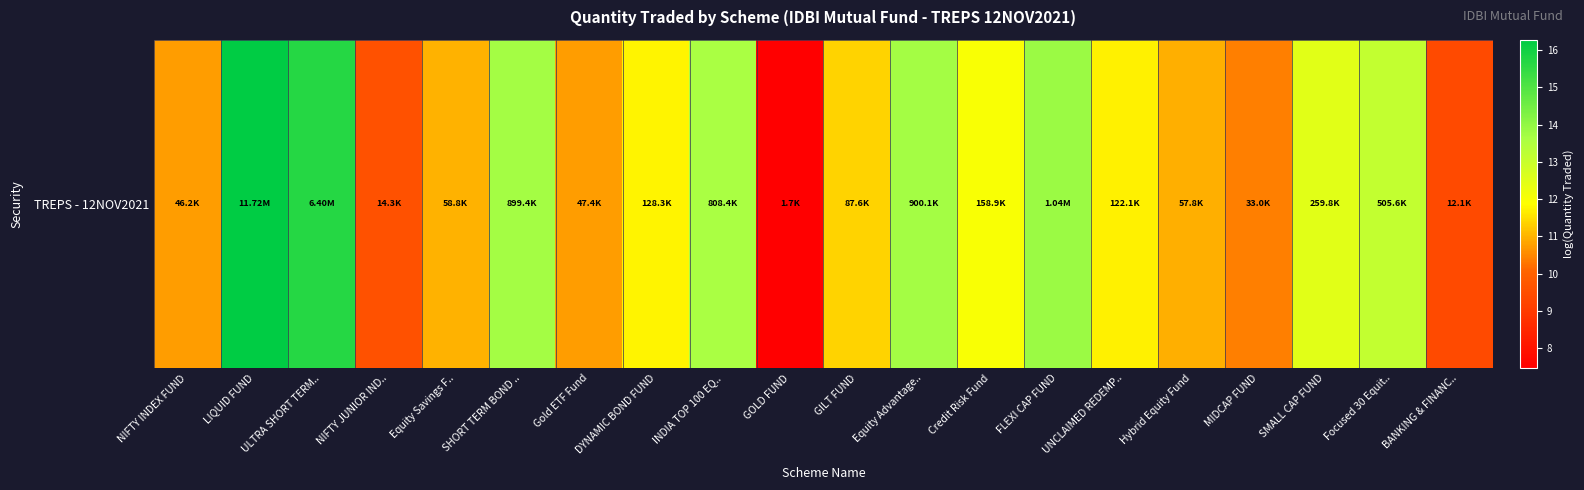

The value at NIFTY JUNIOR IND.. is 9.6. True or false?

True